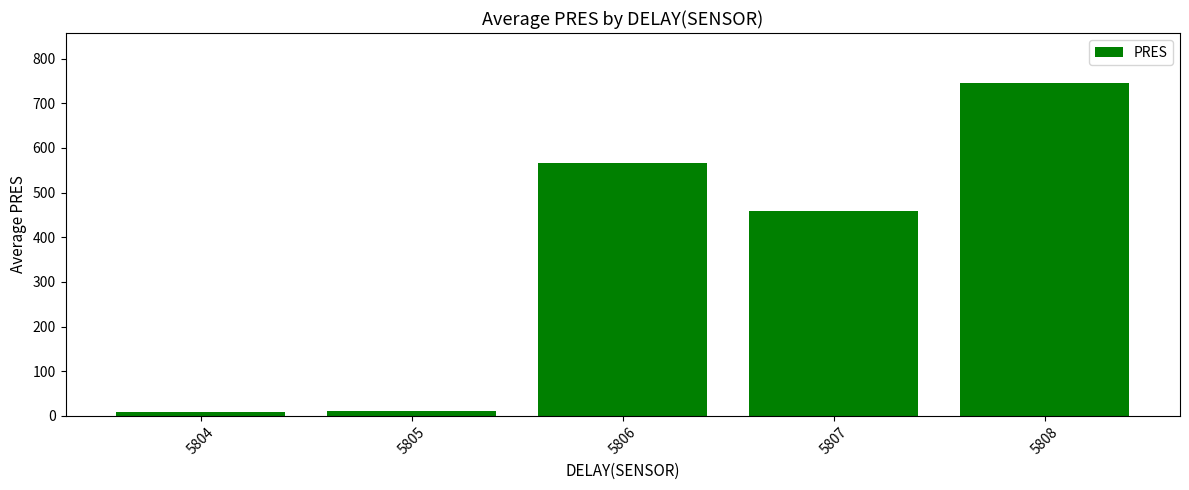

What is the sum of all values?

1791.2